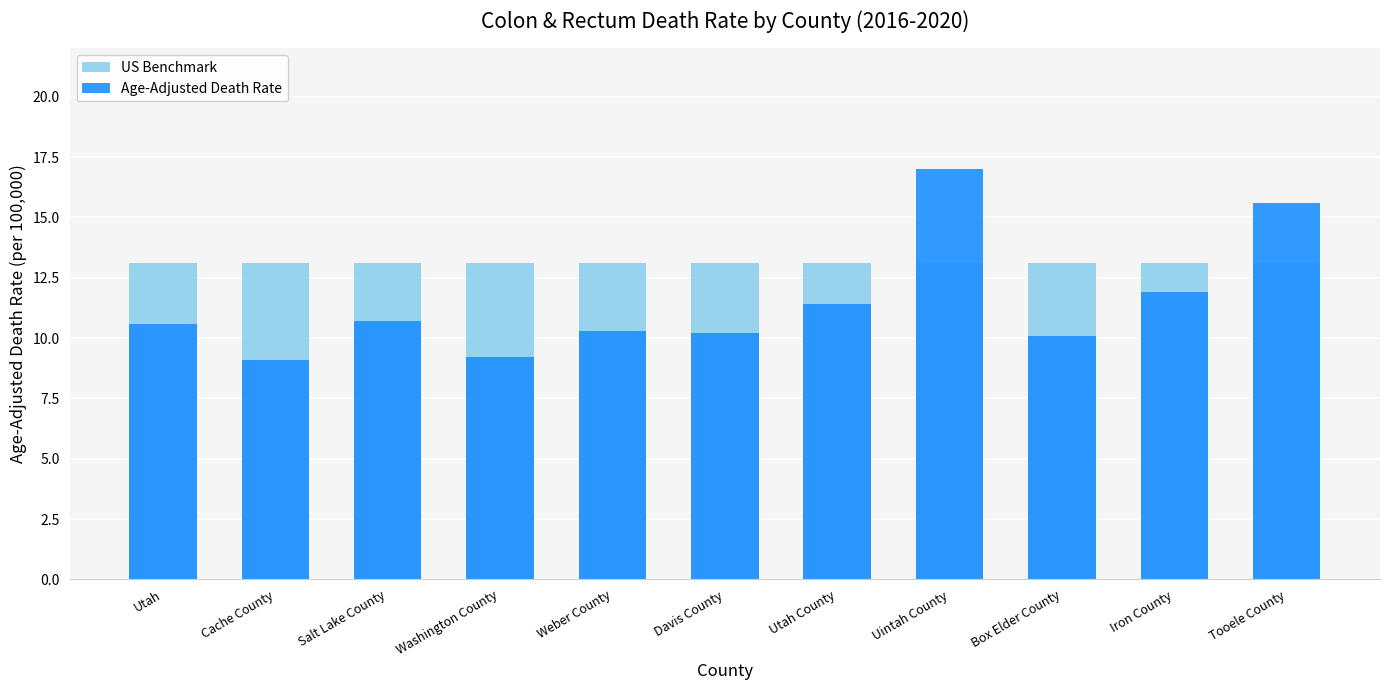

What is the total value across all series at Utah County?

24.5